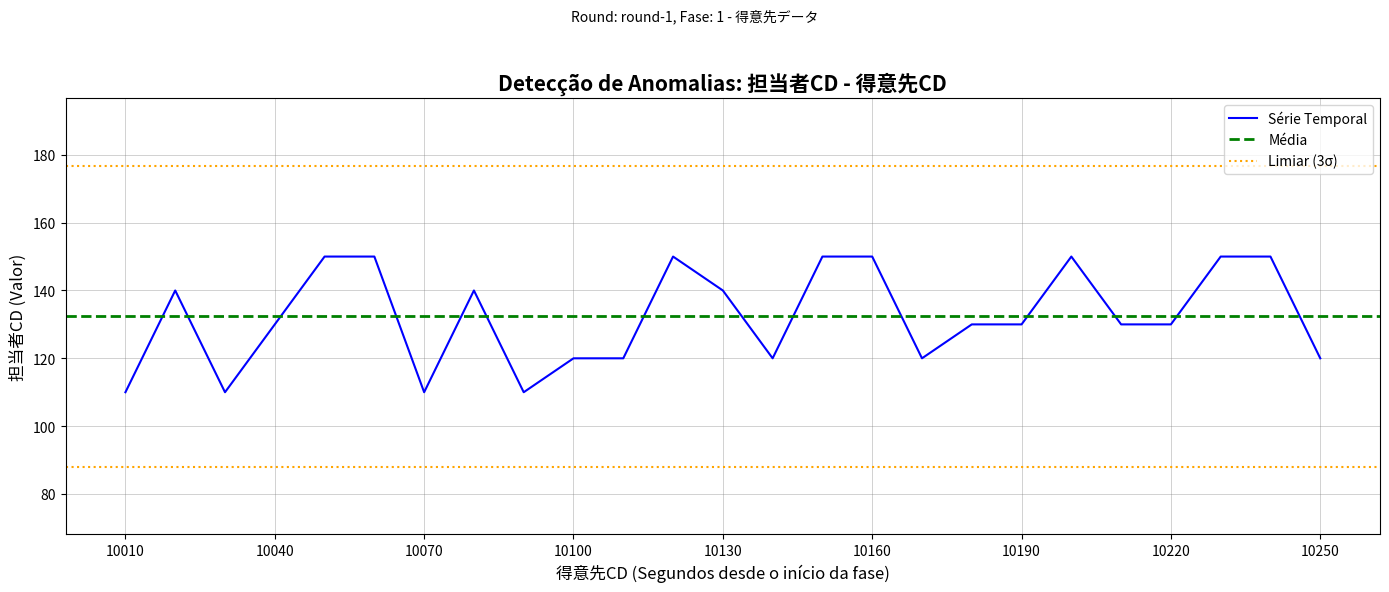

What is the change in value from 10090 to 10140?

+10